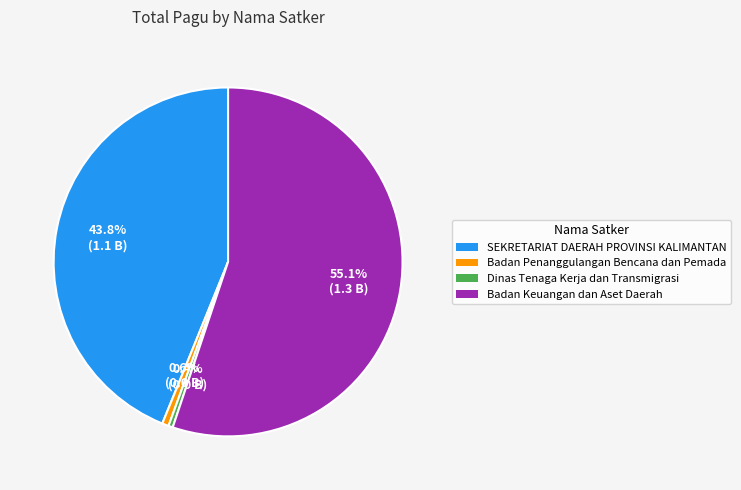

Is there a majority slice in this chart?

Yes